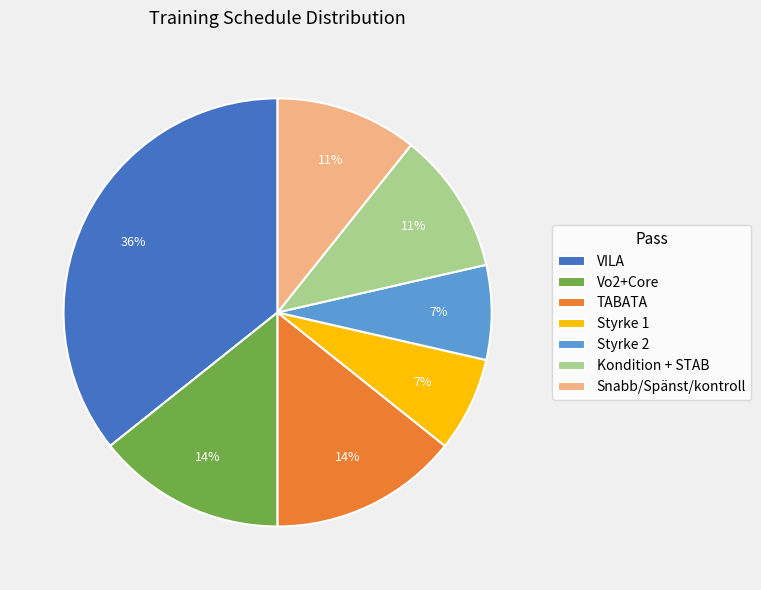

Which slice is the largest?

VILA